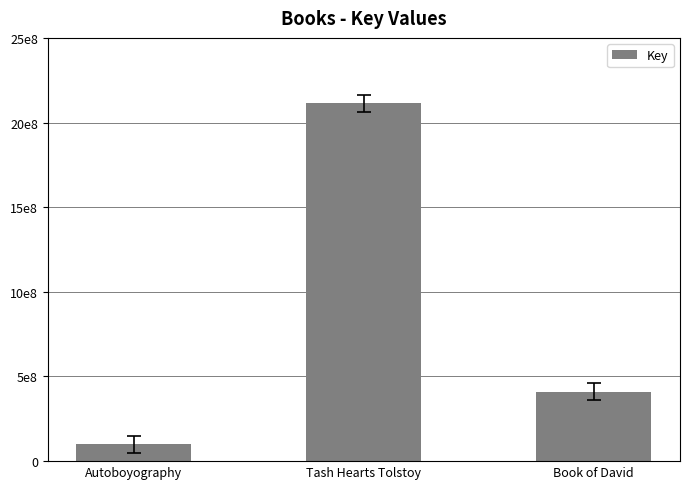

Are the bars horizontal?

No